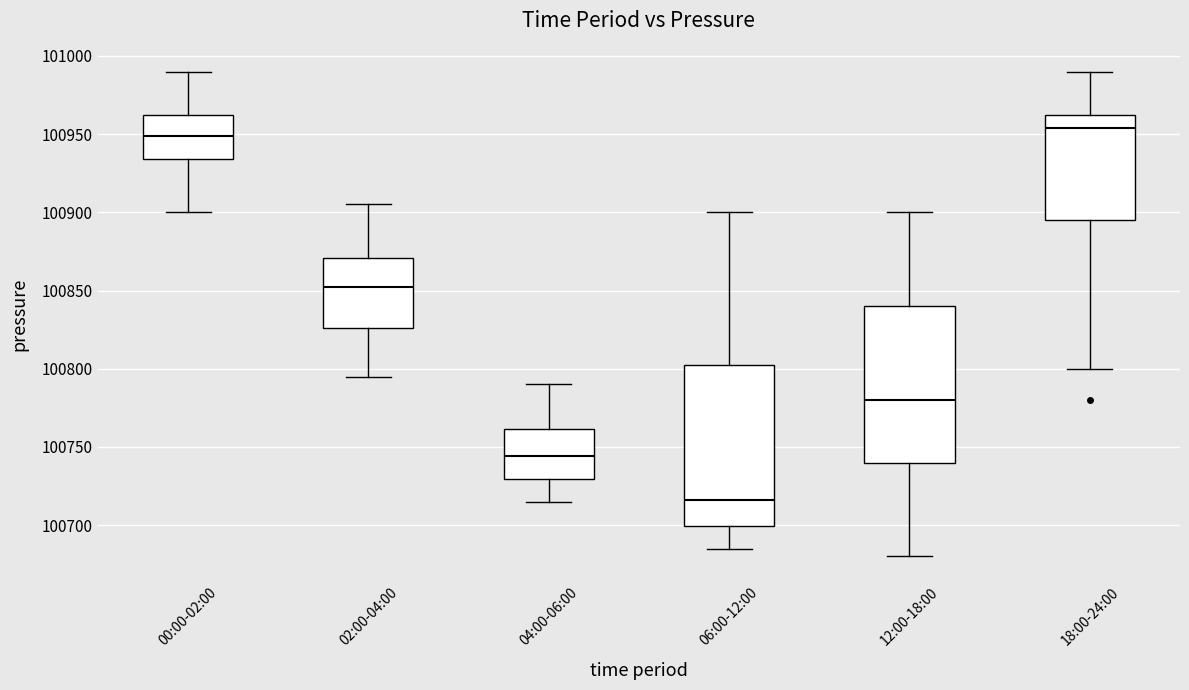

Reading left to right, read every box against the y-axis: the position of its median line, the range the box covers, and the ends of its whiskers. The values are not printed on the chart, so give them approximately, as read against the axis.

00:00-02:00: median 100950, box 100935 to 100965, whiskers 100900 to 100990
02:00-04:00: median 100850, box 100825 to 100870, whiskers 100795 to 100905
04:00-06:00: median 100745, box 100730 to 100760, whiskers 100715 to 100790
06:00-12:00: median 100715, box 100700 to 100805, whiskers 100685 to 100900
12:00-18:00: median 100780, box 100740 to 100840, whiskers 100680 to 100900
18:00-24:00: median 100955, box 100895 to 100965, whiskers 100800 to 100990